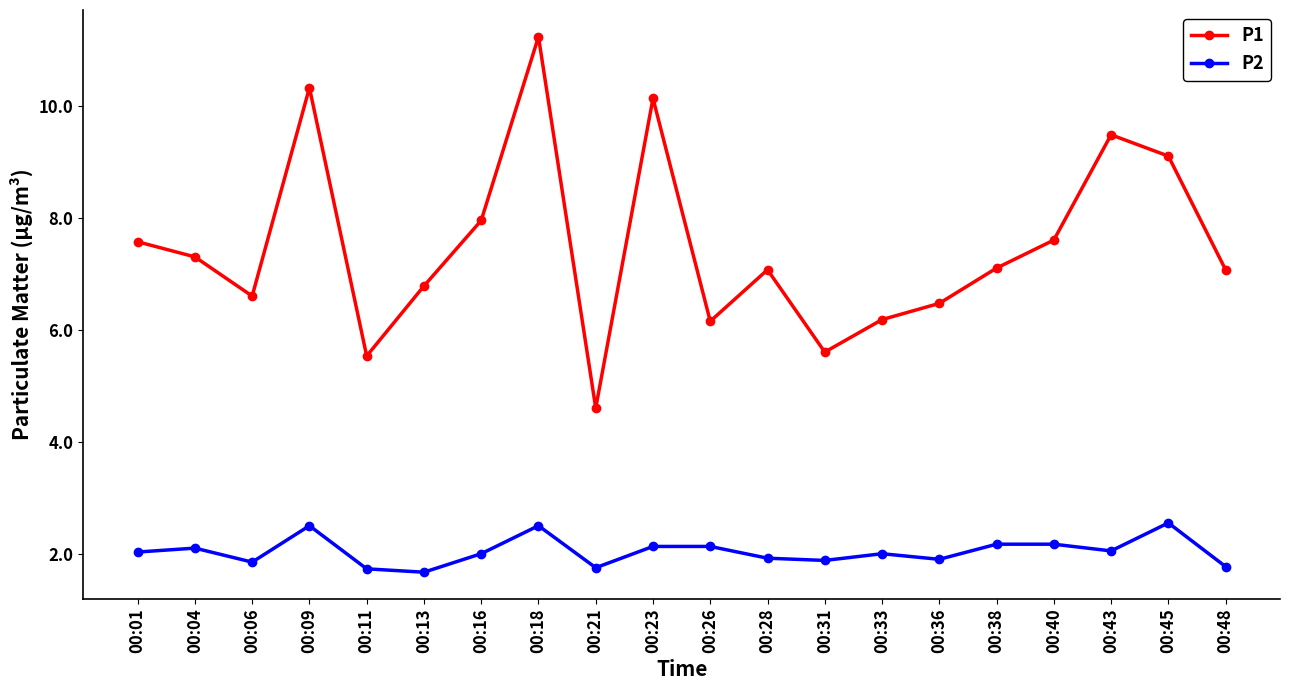

What is the sum of all P2 values?

40.8